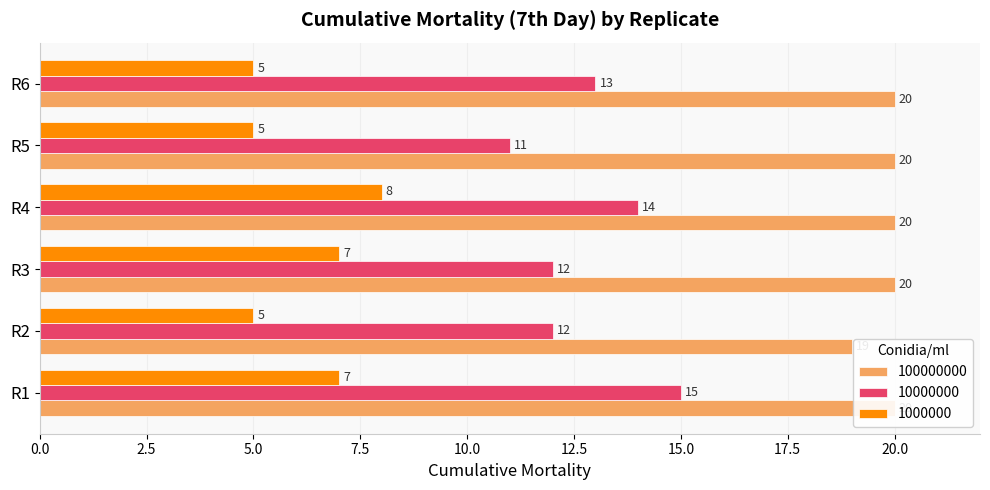

What is the sum of the 1000000 values at R1 and R2?

12